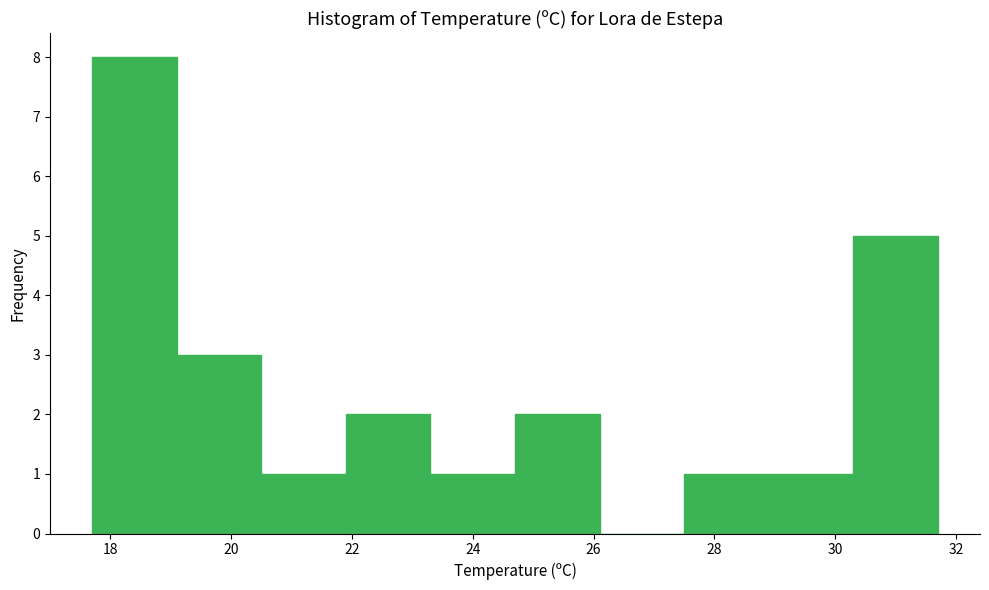

What is the height of the bar covering 21.9 to 23.3 on the x-axis? Neither the bar edges nor the heights are printed on the chart, so give them approximately, as read against the axes.

2